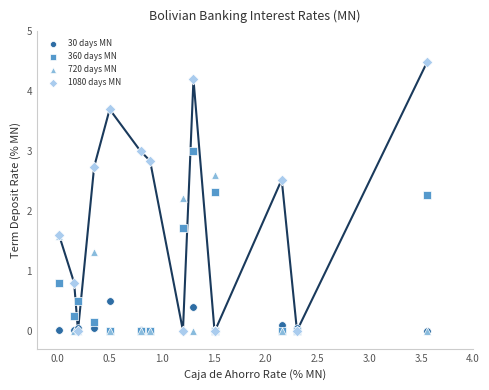

What are all the series names shown in the legend?

30 days MN, 360 days MN, 720 days MN, 1080 days MN